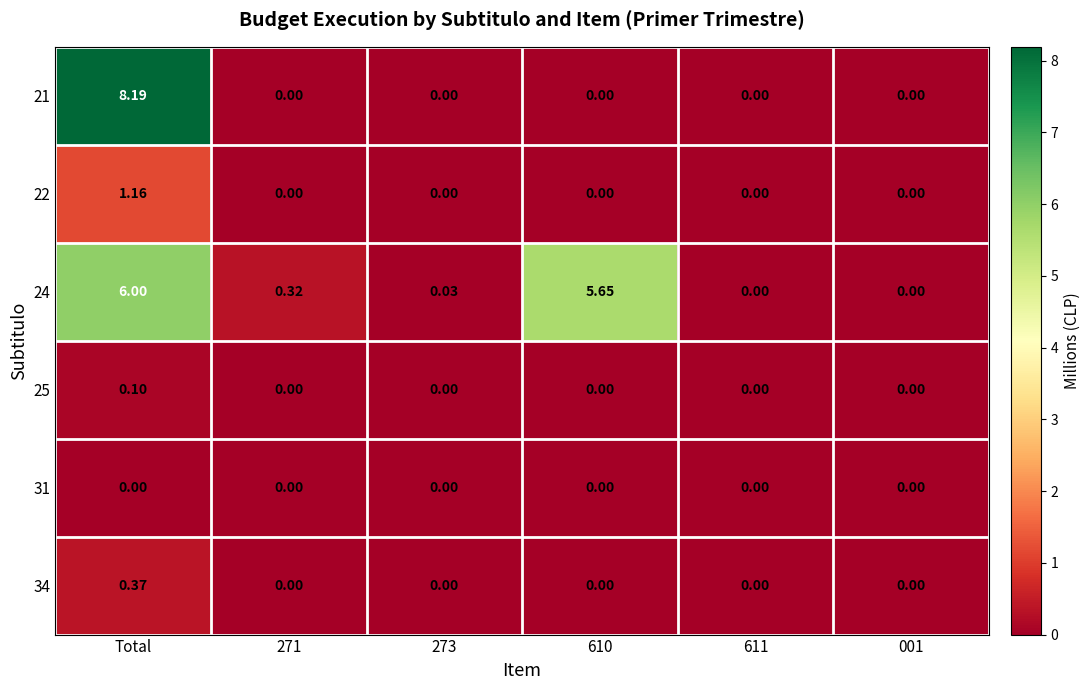

Count the number of data series in this chart.

6